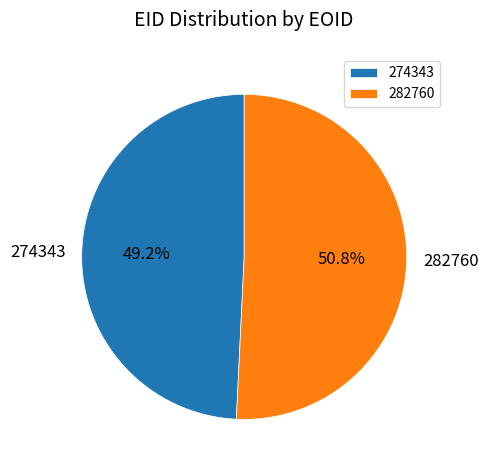

Combined, what portion of the pie is 282760 and 274343?

100.0%